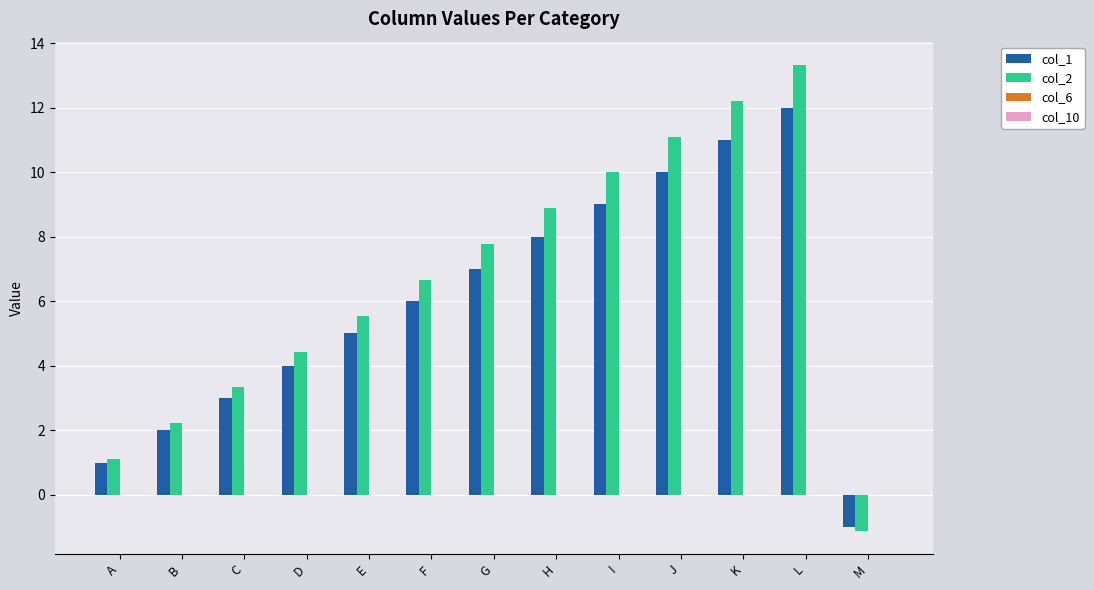

List the series in order of their peak value, lowest first.

col_1, col_2